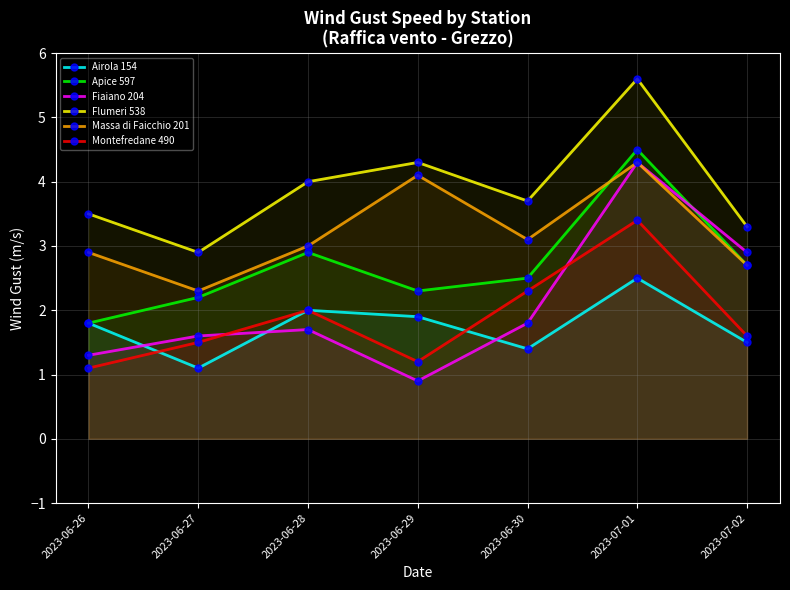

At how many categories does at least one series exceed 2?

7